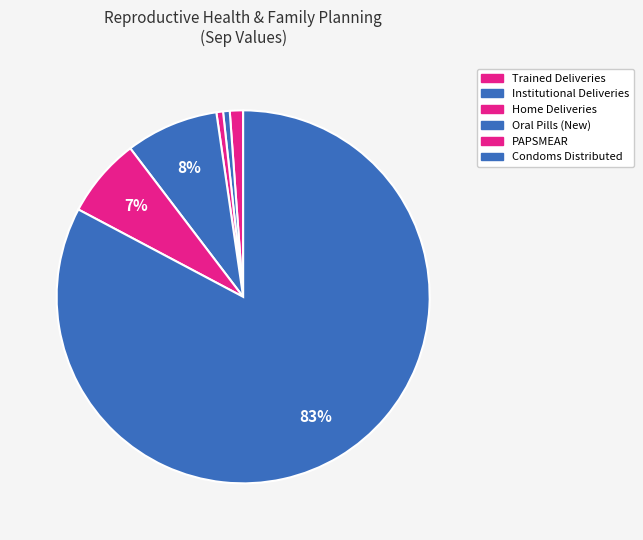

Count the number of slices in the pie.

6